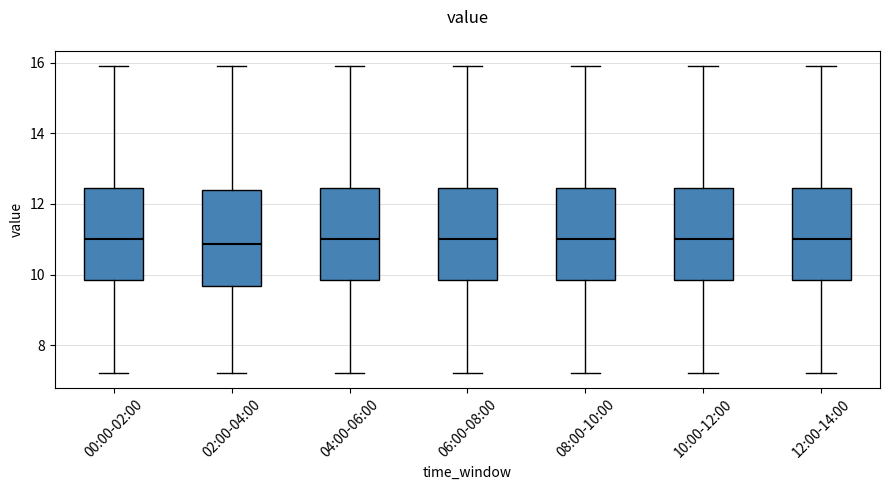

Reading left to right, transcribe this box plot: for each box, give where its median line is, the range the box spans, and where its two whiskers end, as read against the y-axis. The values are not printed on the chart, so give them approximately, as read against the axis.

00:00-02:00: median 11.0, box 9.8 to 12.4, whiskers 7.2 to 16.0
02:00-04:00: median 10.8, box 9.6 to 12.4, whiskers 7.2 to 16.0
04:00-06:00: median 11.0, box 9.8 to 12.4, whiskers 7.2 to 16.0
06:00-08:00: median 11.0, box 9.8 to 12.4, whiskers 7.2 to 16.0
08:00-10:00: median 11.0, box 9.8 to 12.4, whiskers 7.2 to 16.0
10:00-12:00: median 11.0, box 9.8 to 12.4, whiskers 7.2 to 16.0
12:00-14:00: median 11.0, box 9.8 to 12.4, whiskers 7.2 to 16.0